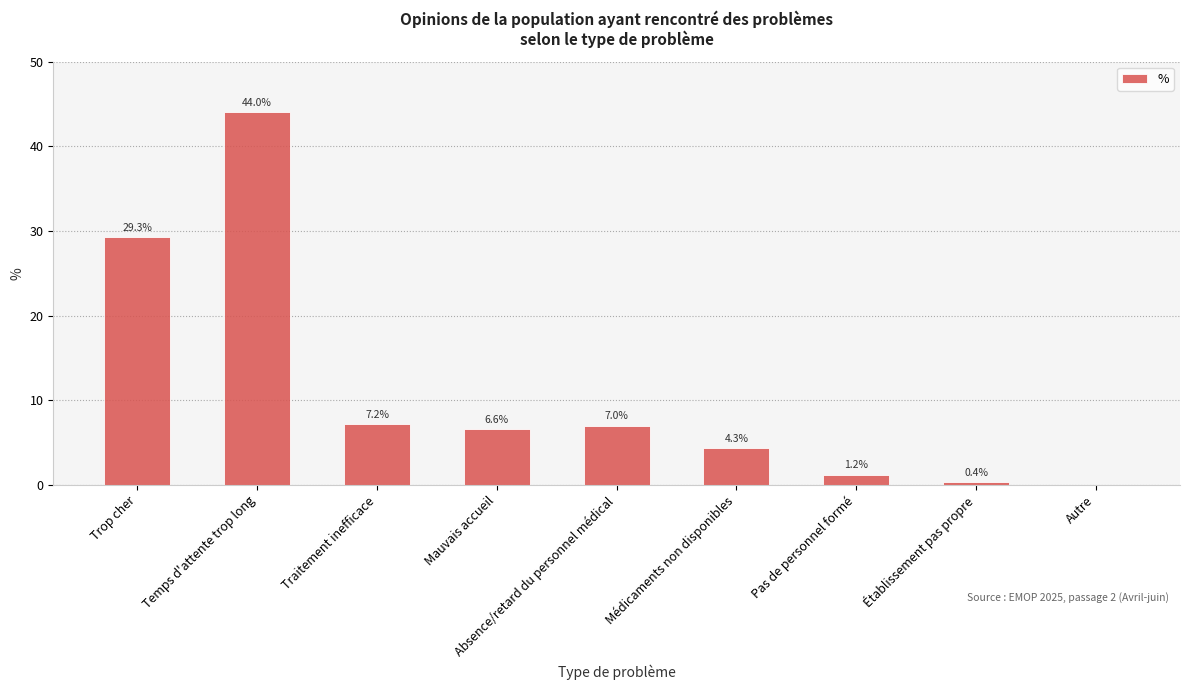

The chart shows a value of 6.6 at Mauvais accueil. True or false?

True